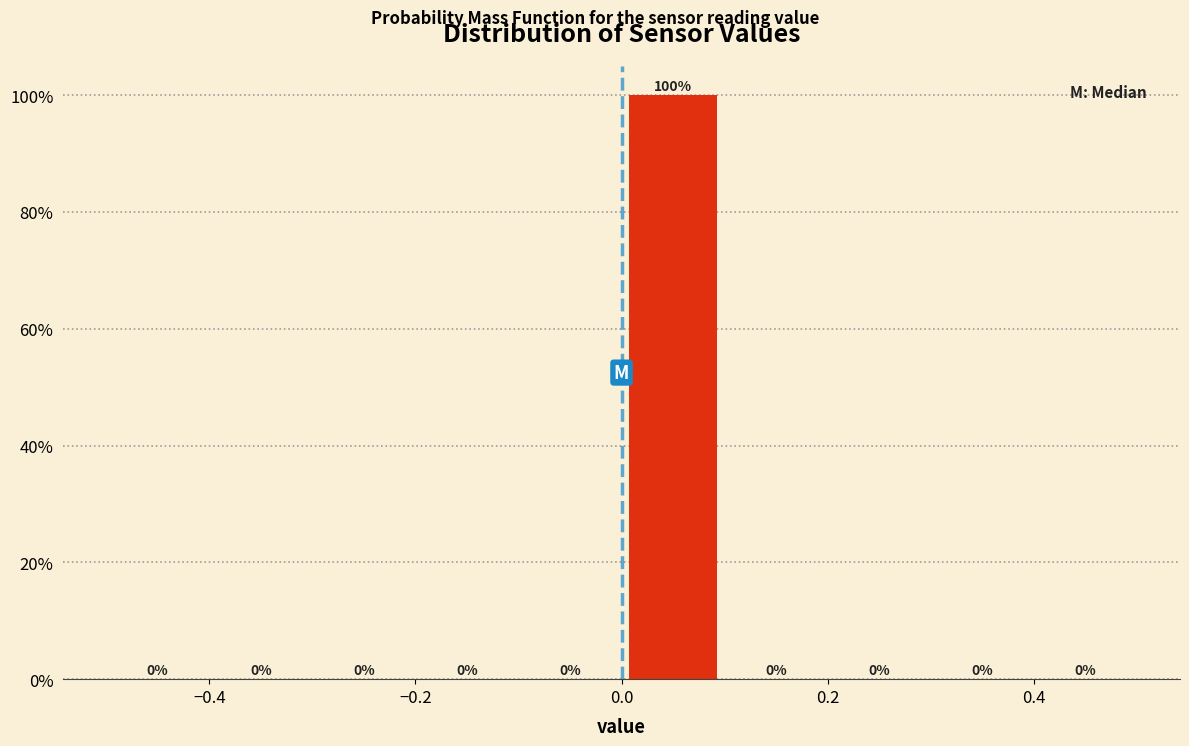

What is the height of the bar covering 0.0 to 0.1 on the x-axis?

100